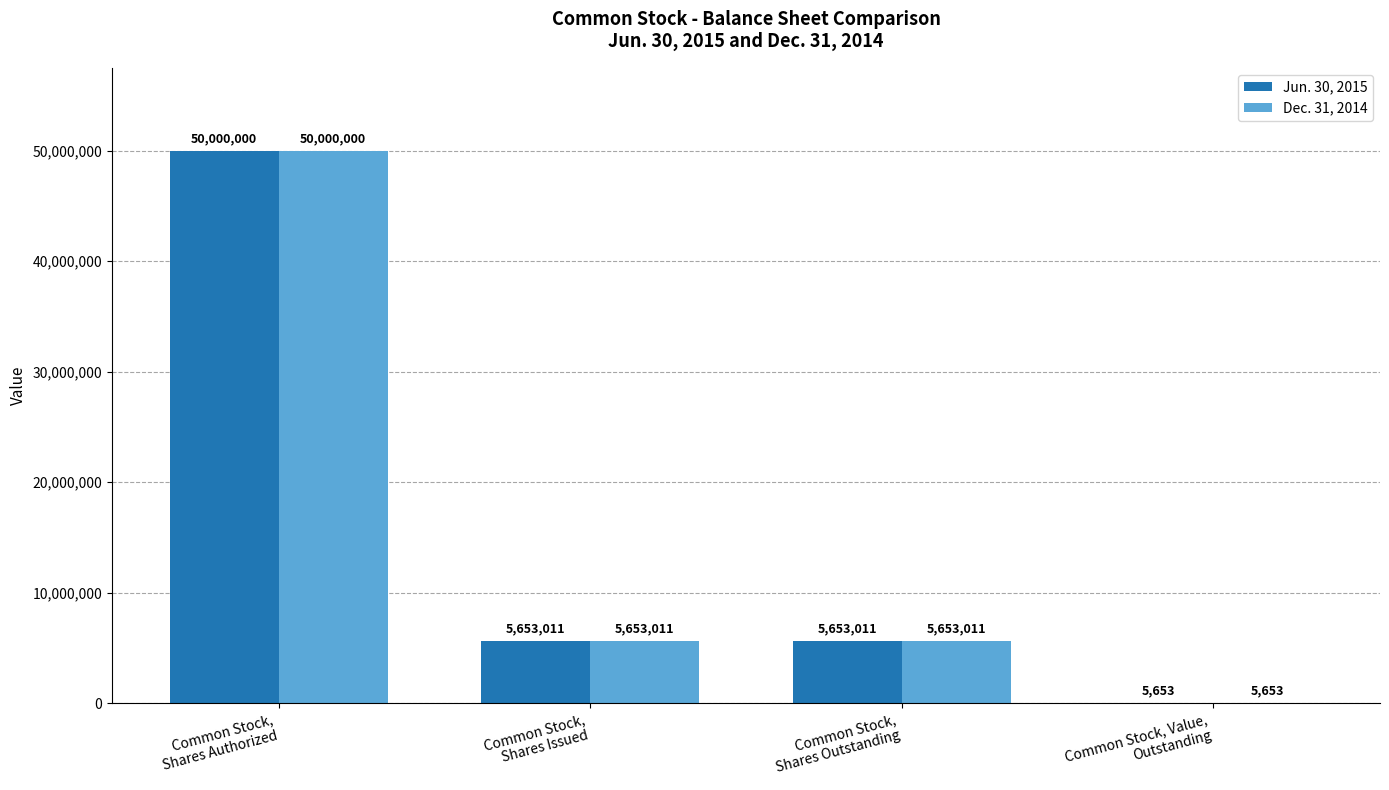

Reading left to right, list all the values displayed in this chart.

Jun. 30, 2015: 50000000	5653011	5653011	5653
Dec. 31, 2014: 50000000	5653011	5653011	5653